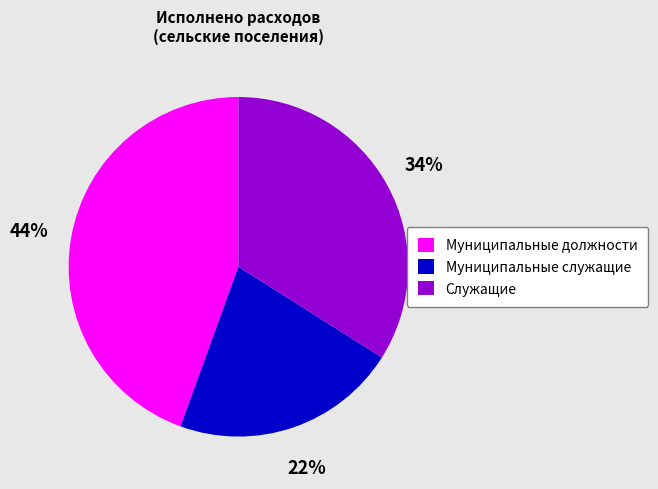

Does any single category account for the majority?

No